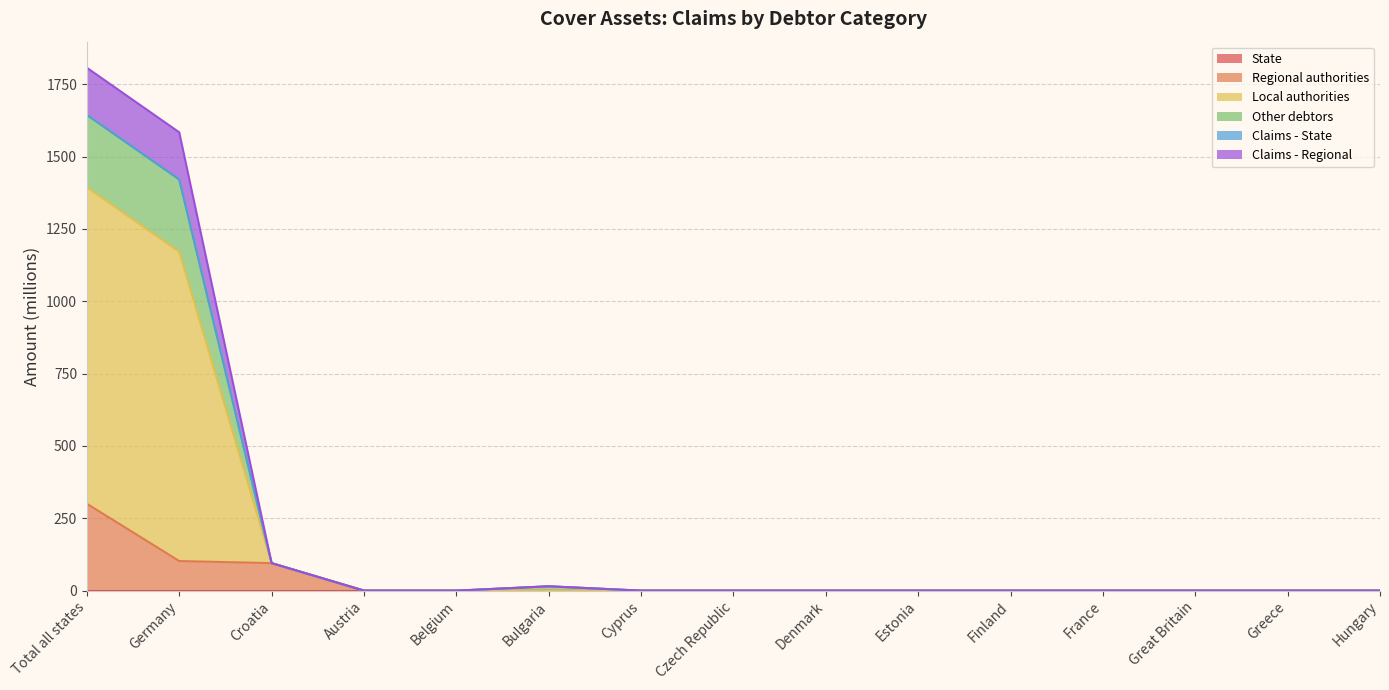

What is the label of the 11th point from the right?

Belgium